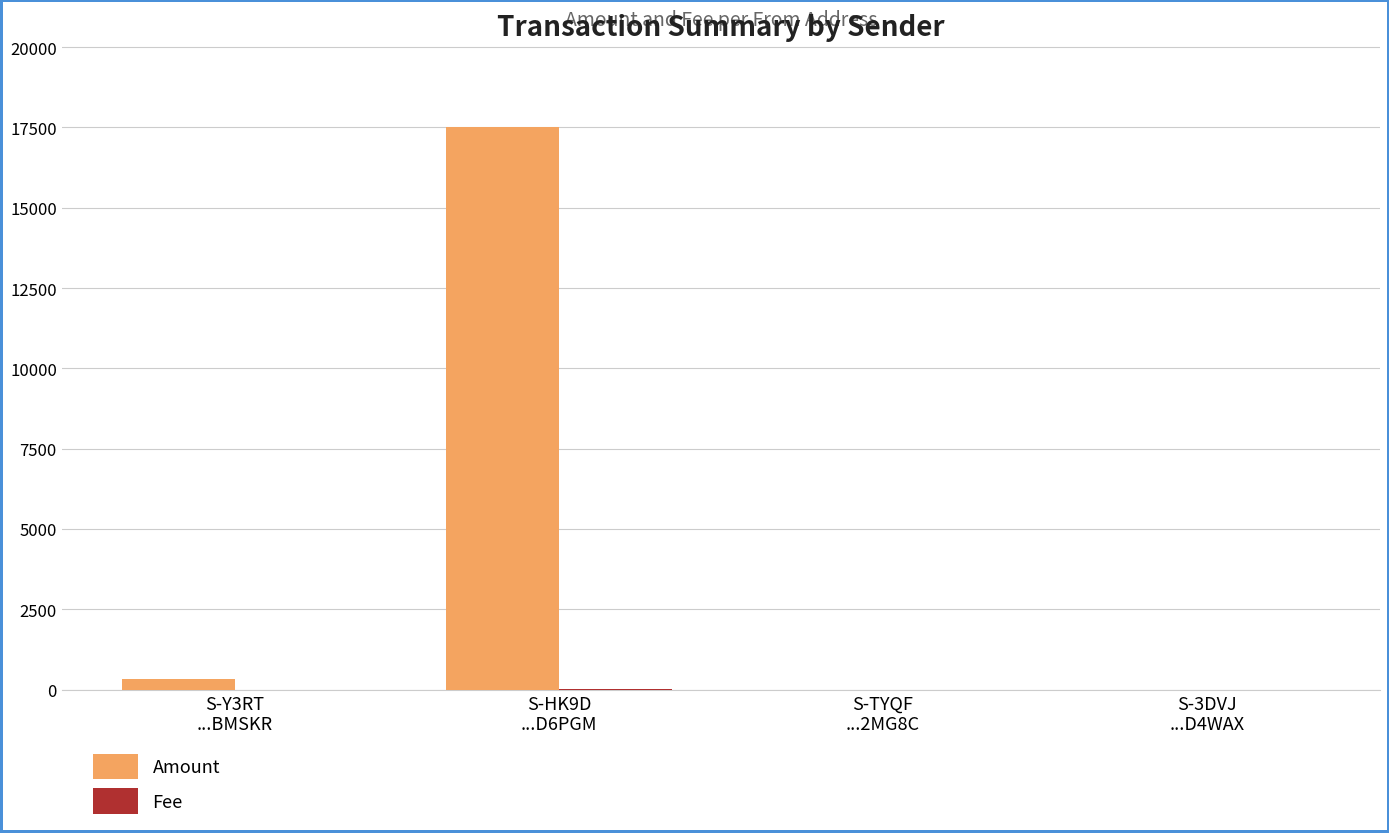

Which series has the largest total across all categories?

Amount